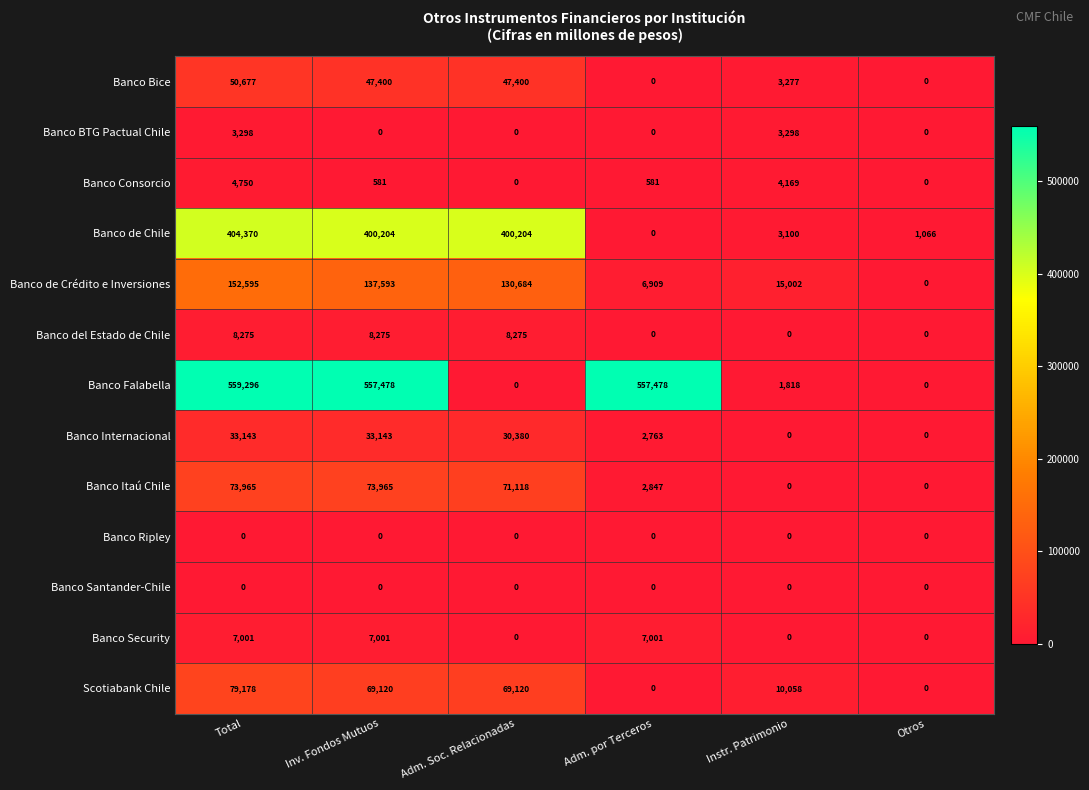

What is the difference between the second highest and minimum values in the Scotiabank Chile series?

69120